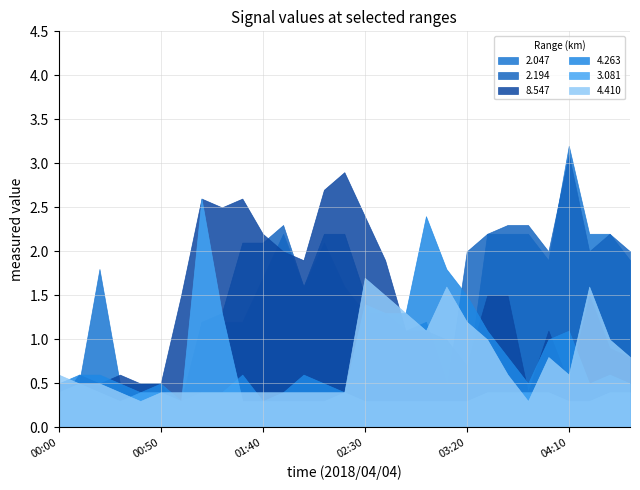

In 4.263, how many points are higher than both neighbors (excluding endpoints)?

7